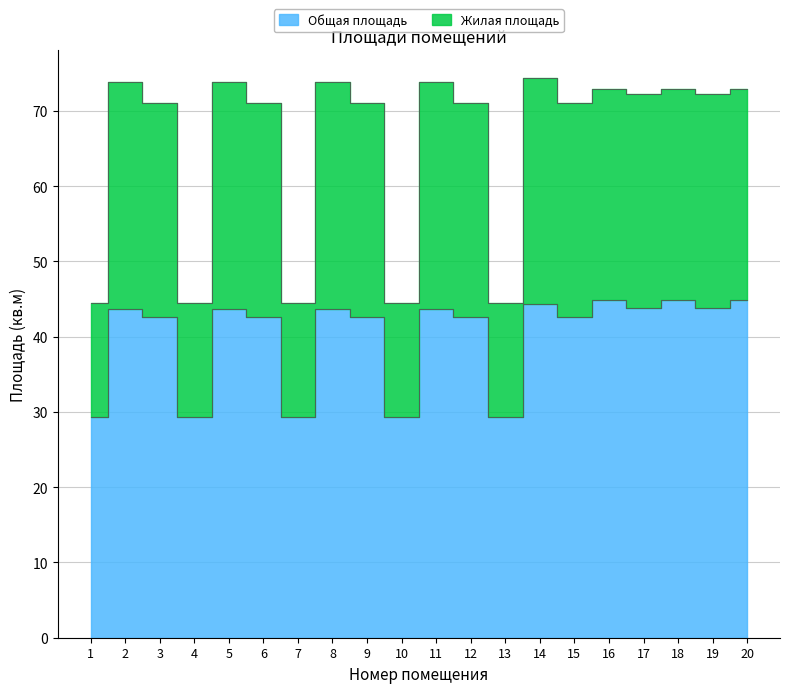

True or false: Жилая площадь and Общая площадь cross at least once.

False